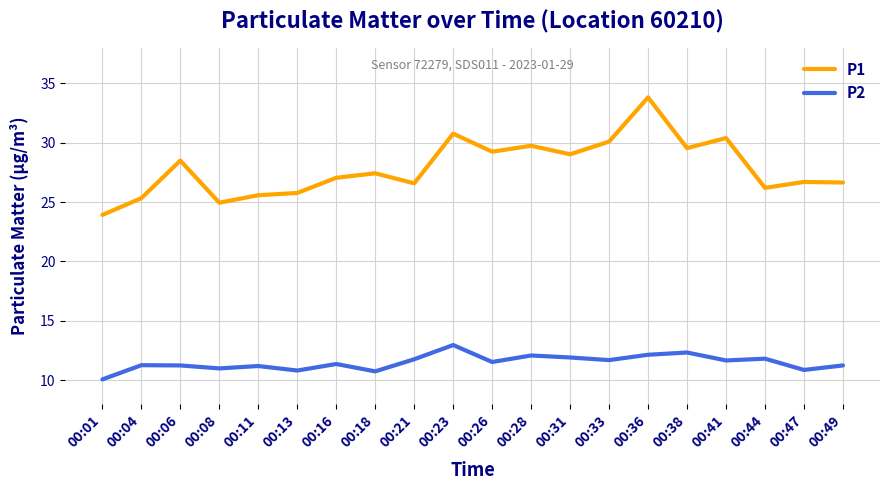

Read the P1 value at 00:38.

29.6